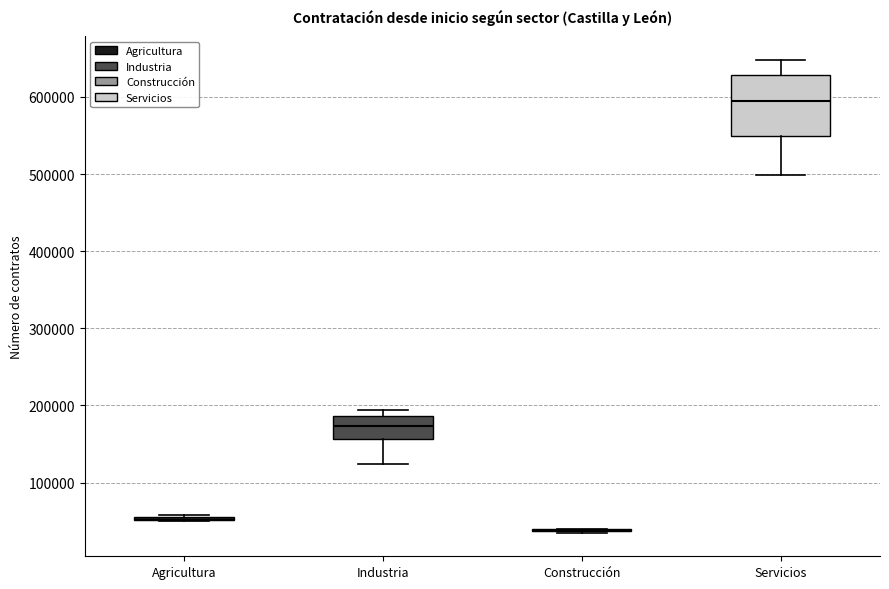

Reading left to right, transcribe this box plot: for each box, give where its median line is, the range the box spans, and where its two whiskers end, as read against the y-axis. The values are not printed on the chart, so give them approximately, as read against the axis.

Agricultura: box collapsed to a line at 50000, whiskers 50000 to 60000
Industria: median 170000, box 160000 to 190000, whiskers 120000 to 190000 (just above the box's upper edge)
Construcción: box collapsed to a line at 40000, whiskers 40000 to 40000
Servicios: median 590000, box 550000 to 630000, whiskers 500000 to 650000